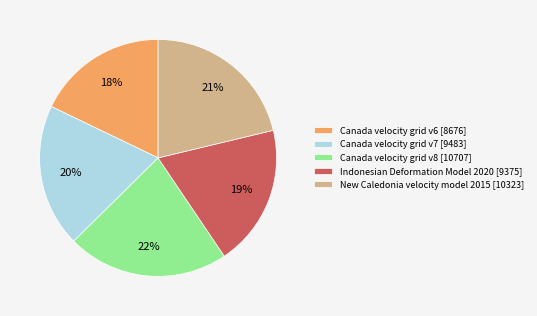

Is it true that Canada velocity grid v6 is 18% of the pie?

True